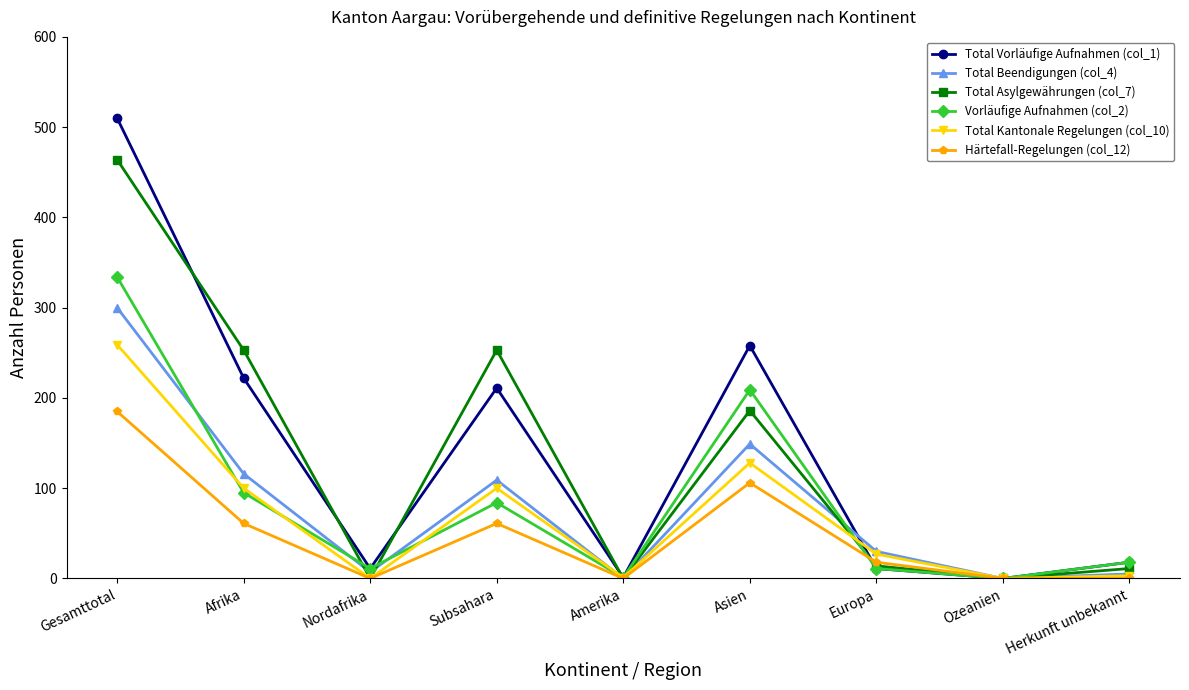

How many categories are shown in the chart?

9